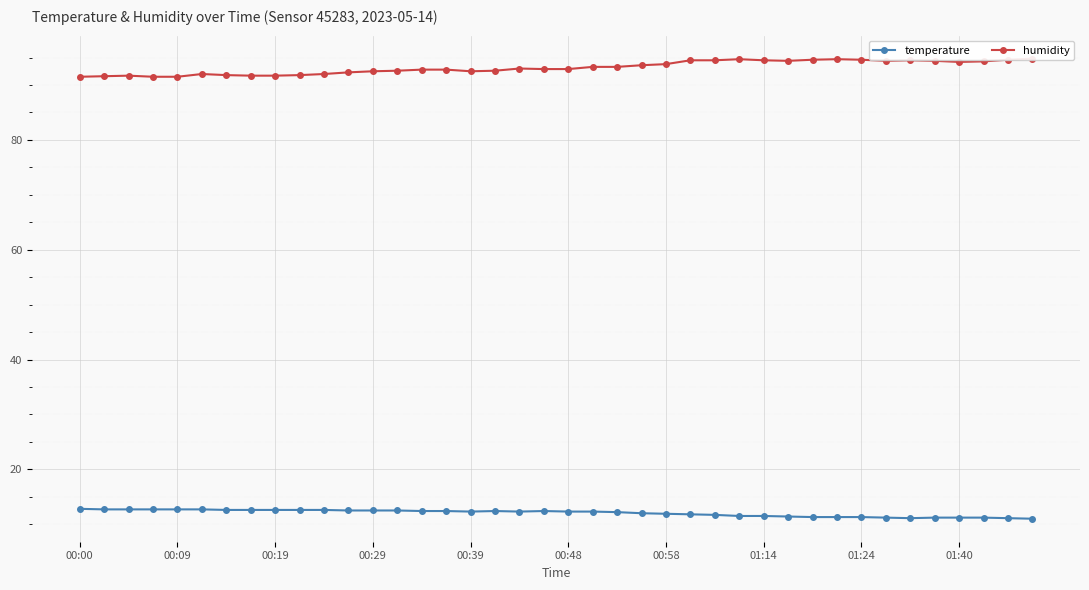

Which series has the largest total across all categories?

humidity